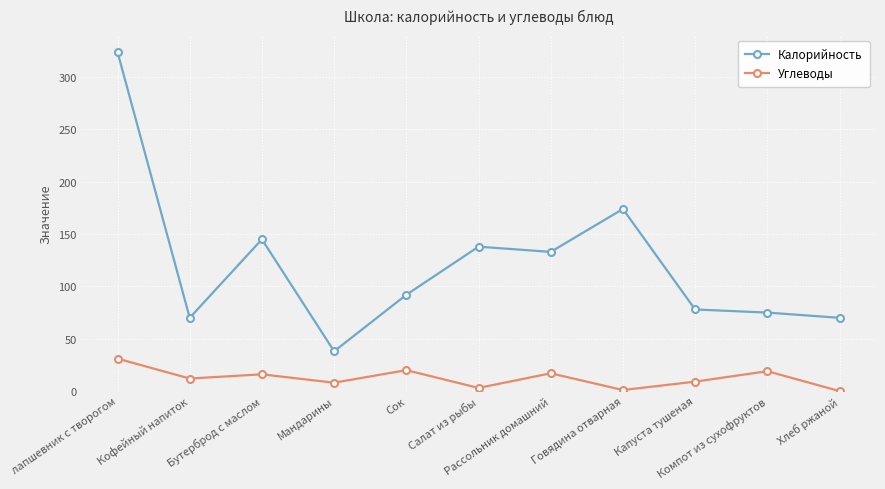

Rank the series by their average value, from lowest to highest.

Углеводы, Калорийность